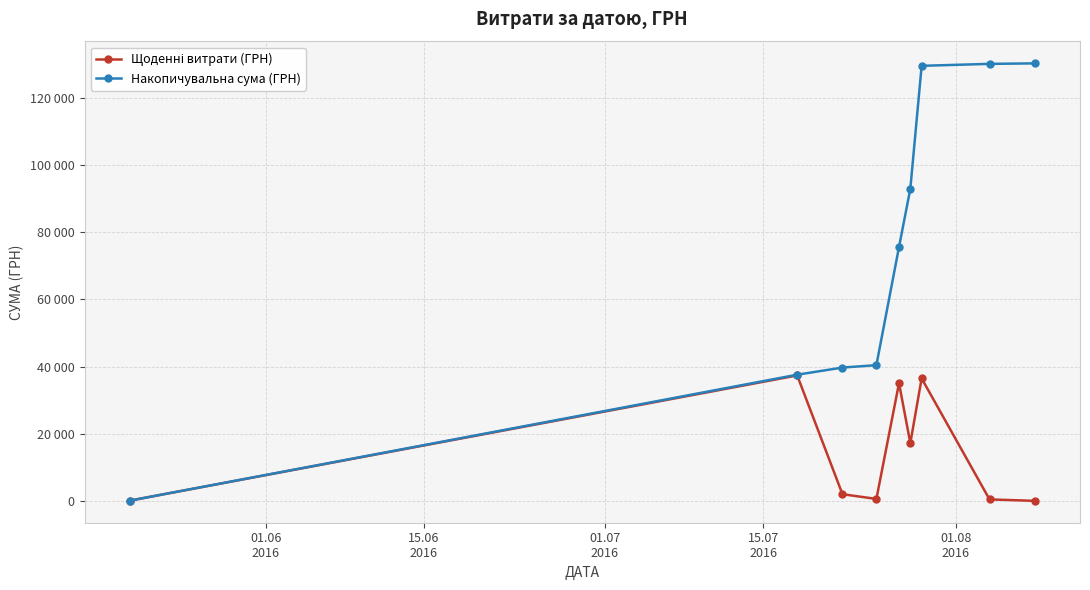

True or false: Накопичувальна сума (ГРН) and Щоденні витрати (ГРН) cross at least once.

False